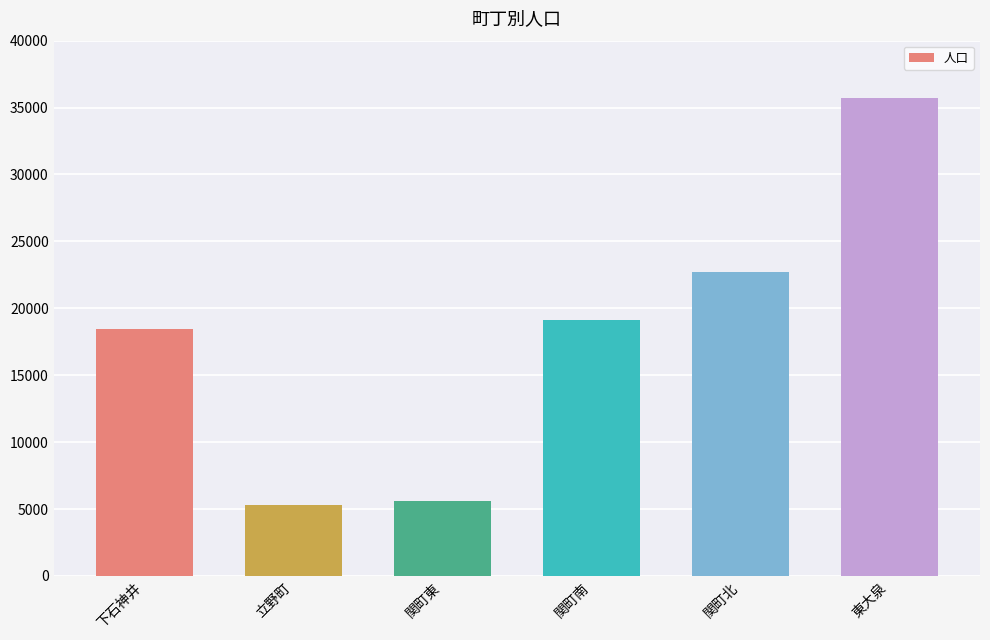

The value at 立野町 is 1450. True or false?

False